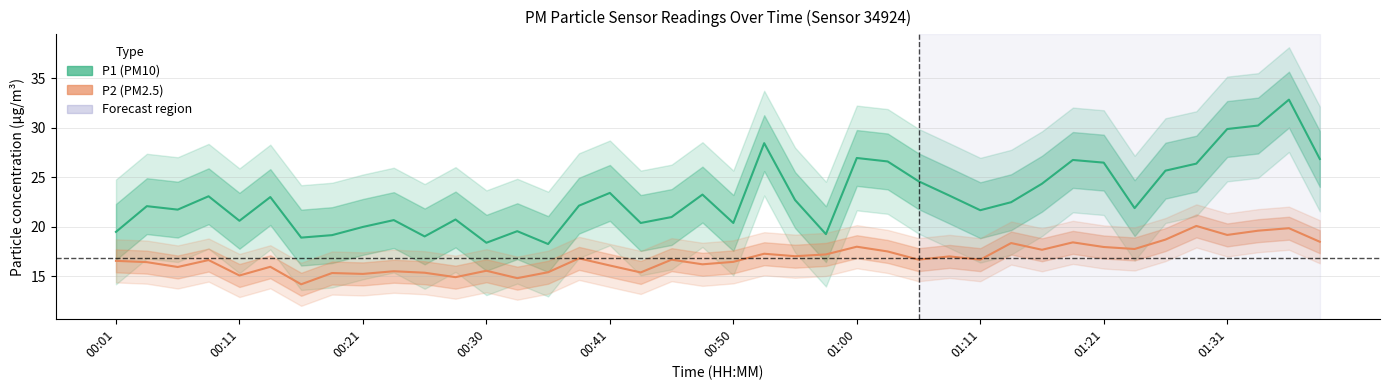

True or false: P1 (PM10) and P2 (PM2.5) cross at least once.

False